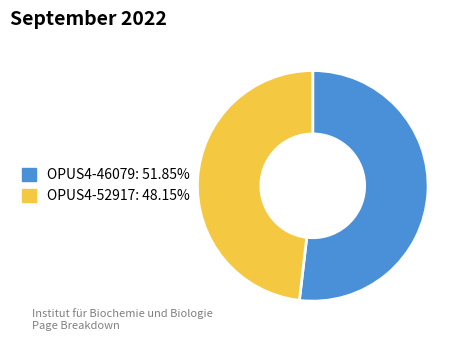

The OPUS4-52917 slice represents 48% of the pie. True or false?

True